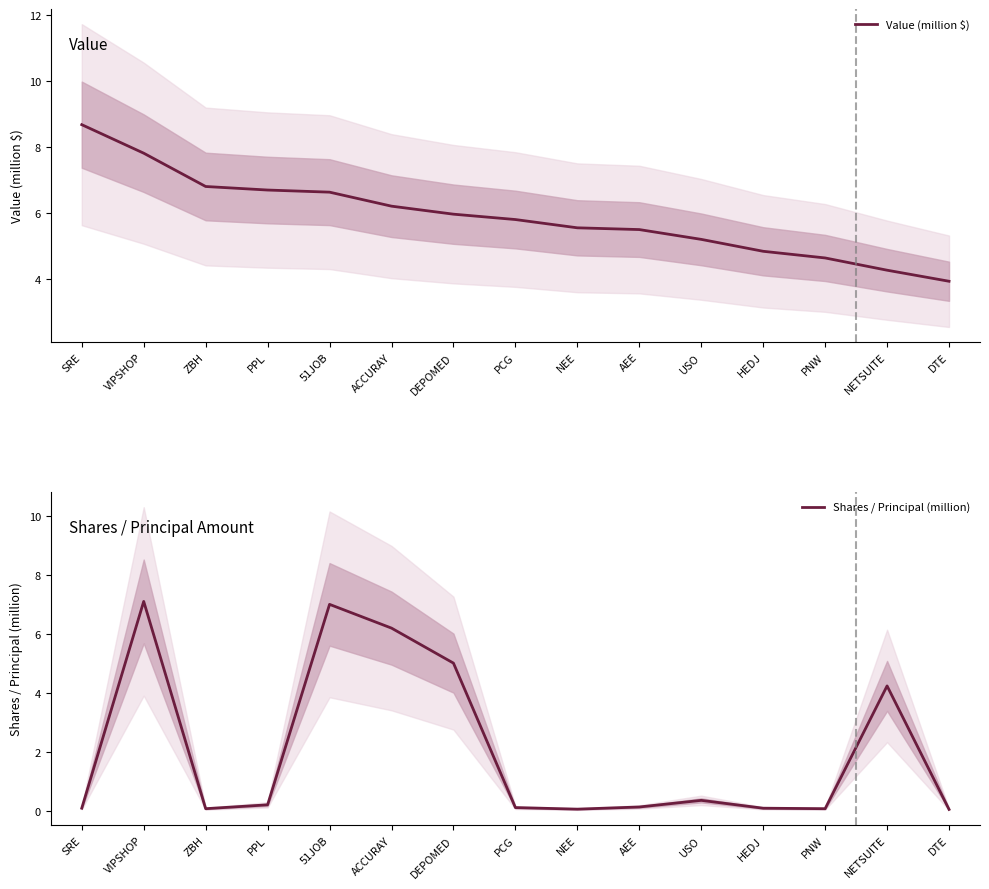

What position from the left is DTE?

15